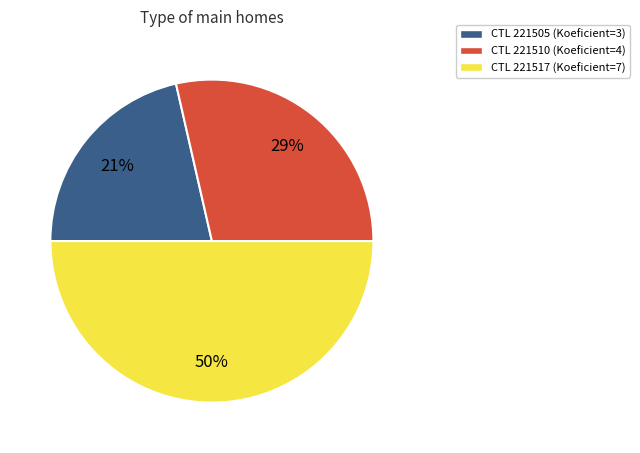

To the nearest percent, what is the average slice percentage?

33%